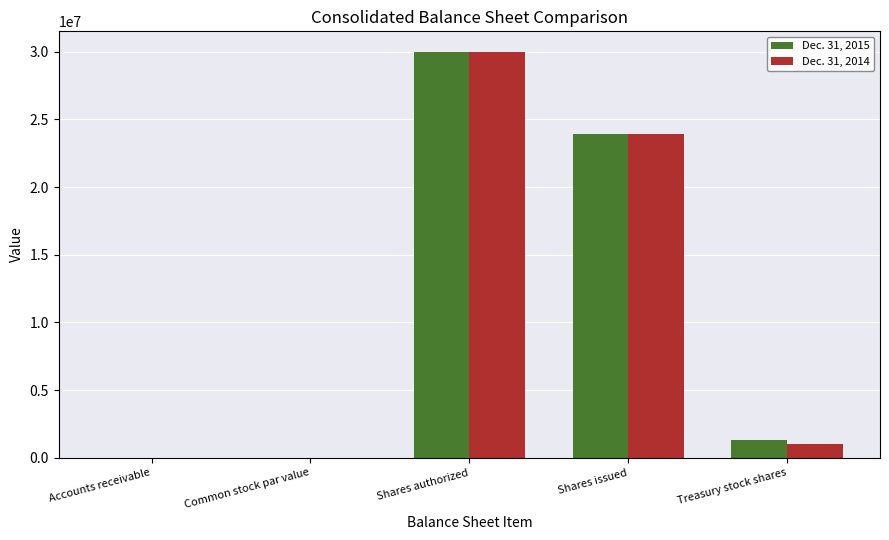

What is the greatest value displayed?

30000000